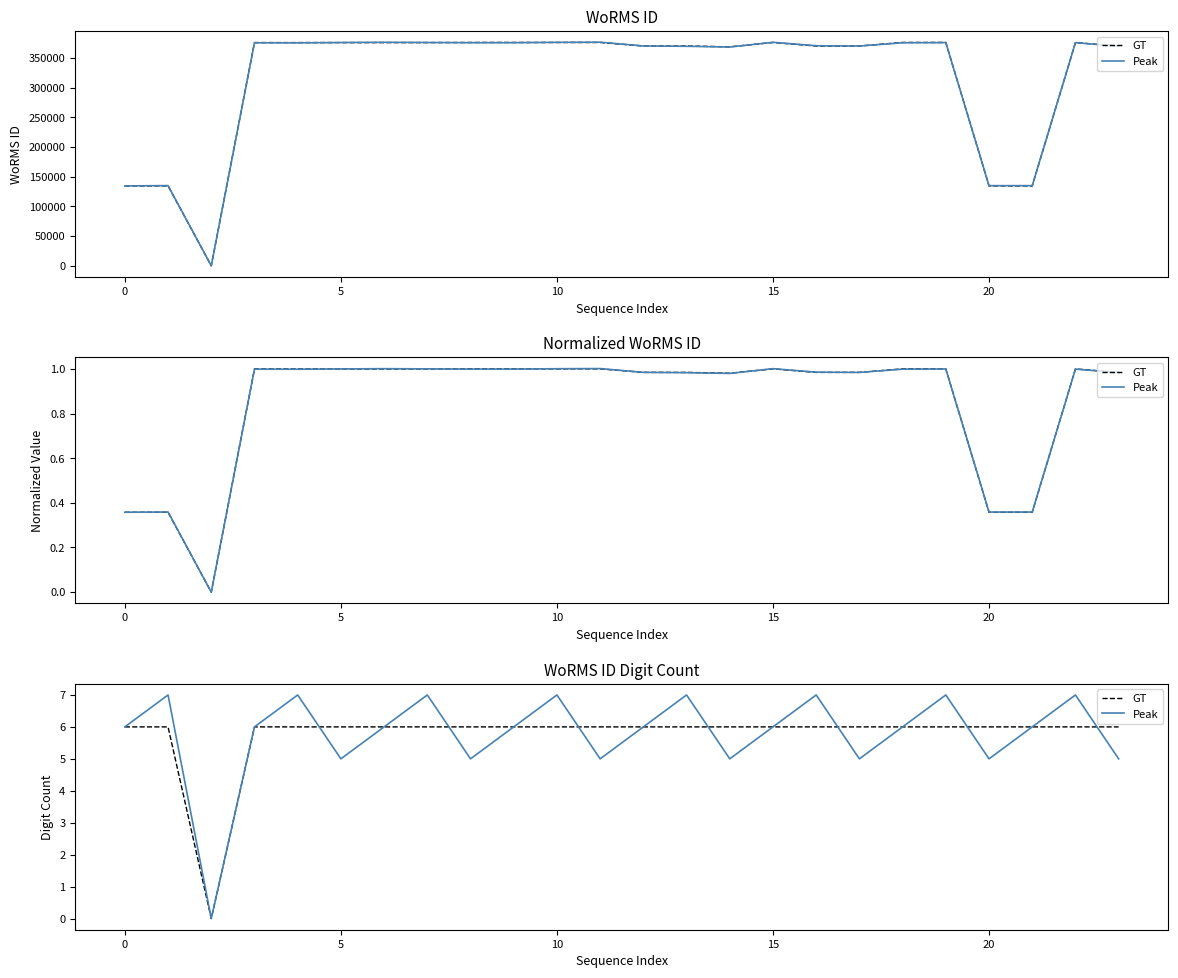

What are all the series names shown in the legend?

GT, Peak